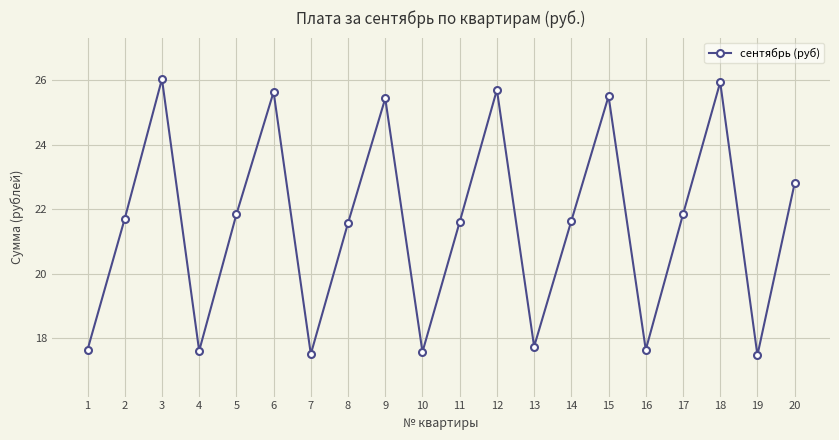

The chart shows a value of 26.0 at 3. True or false?

True